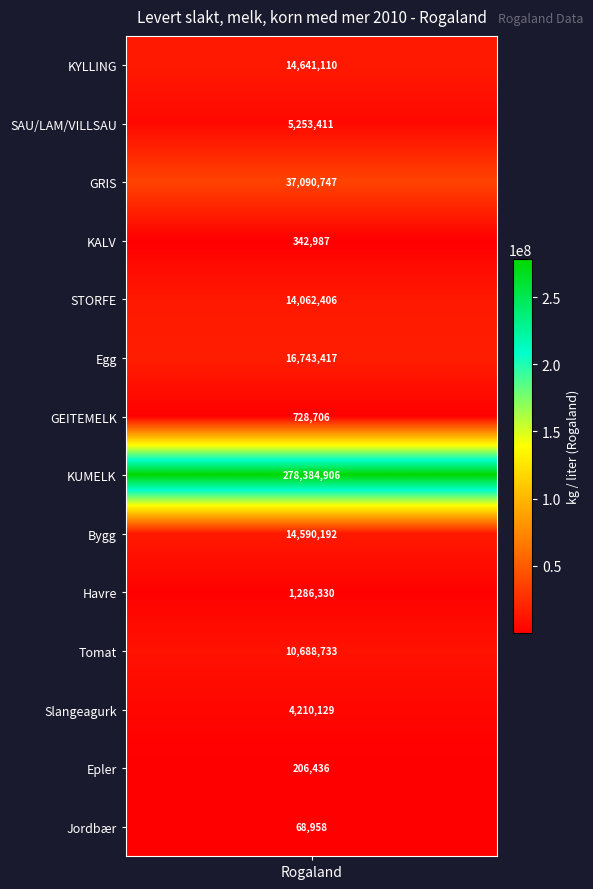

What is the sum of all values?

398298467.4